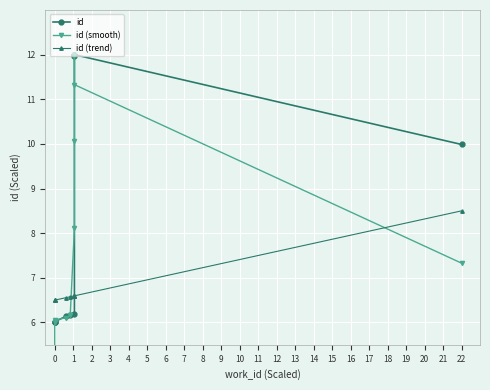

Rank the series by their average value, from highest to lowest.

id, id (smooth), id (trend)